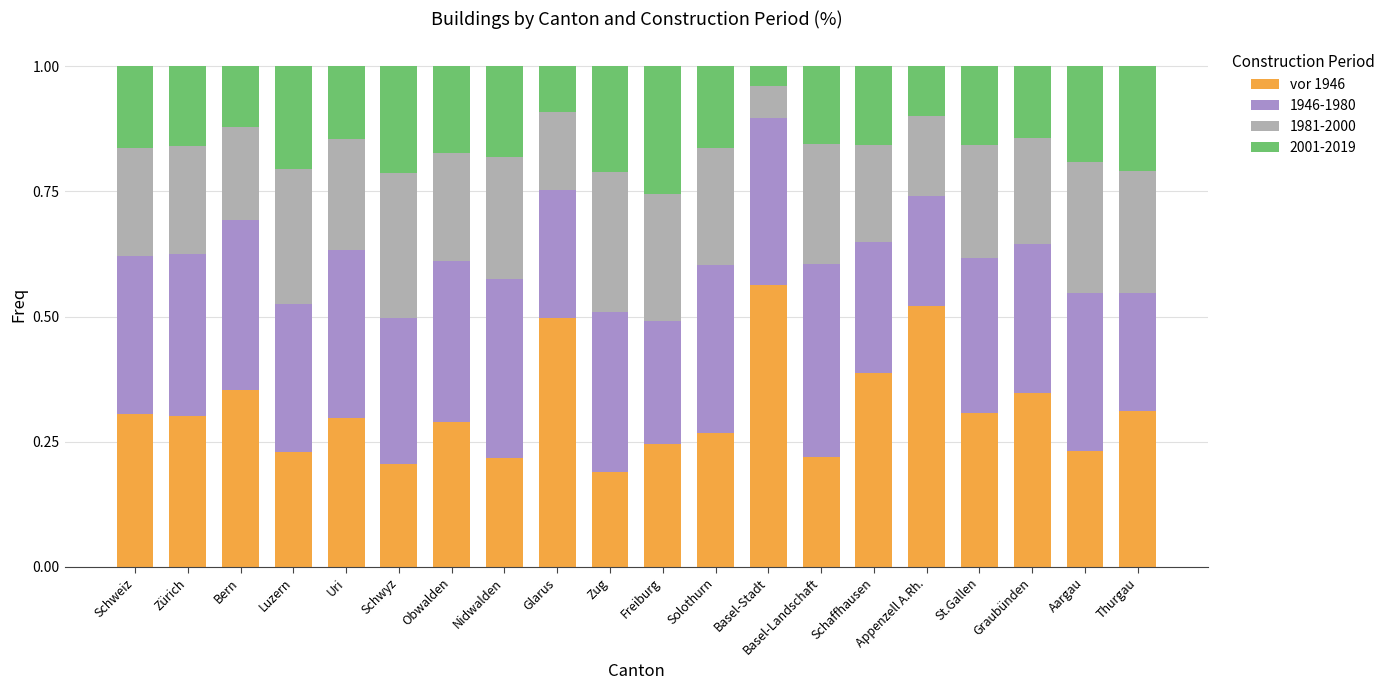

What is the sum of all vor 1946 values?

6.3